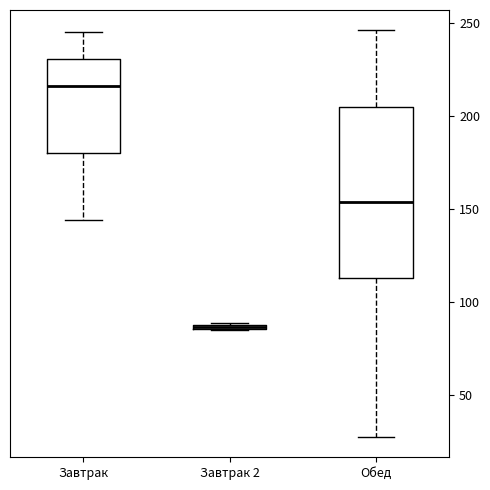

Which box's median line is the highest?

Завтрак